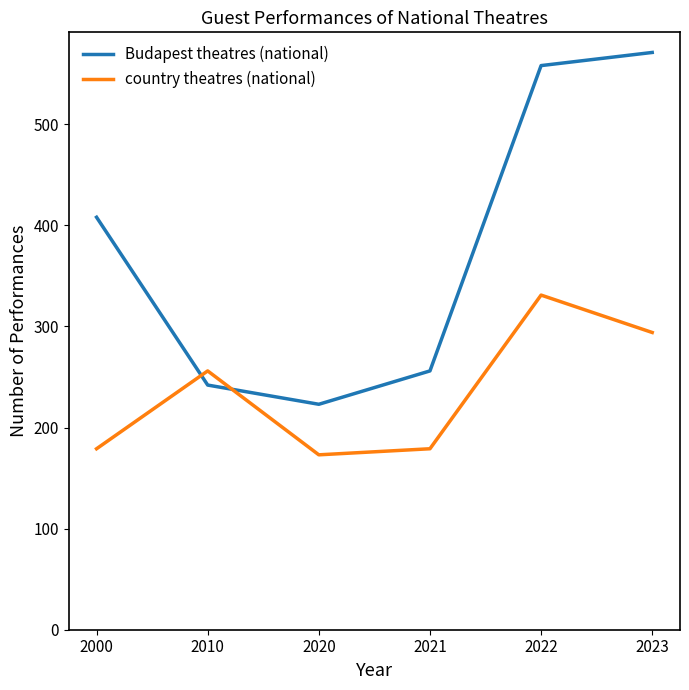

What is the difference between the highest and lowest values at 2022?

227